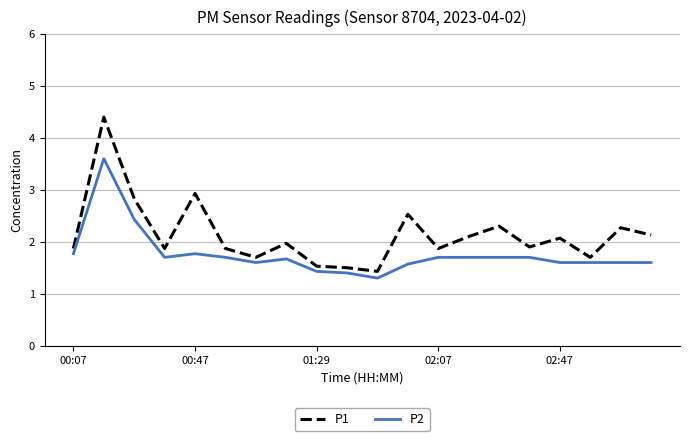

What is the maximum value for P1?

4.4